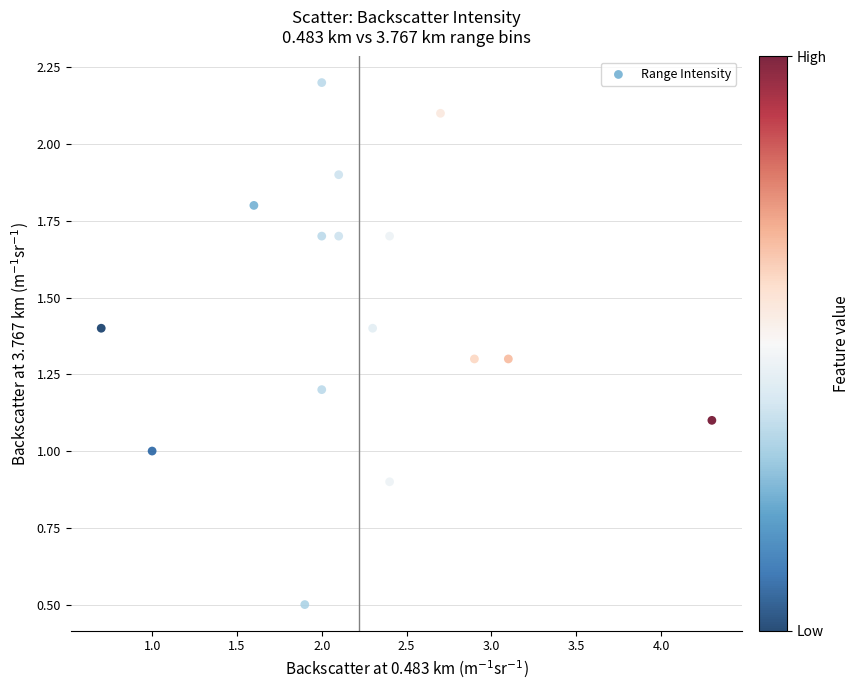

What is the range of X values (max minus min)?

3.6